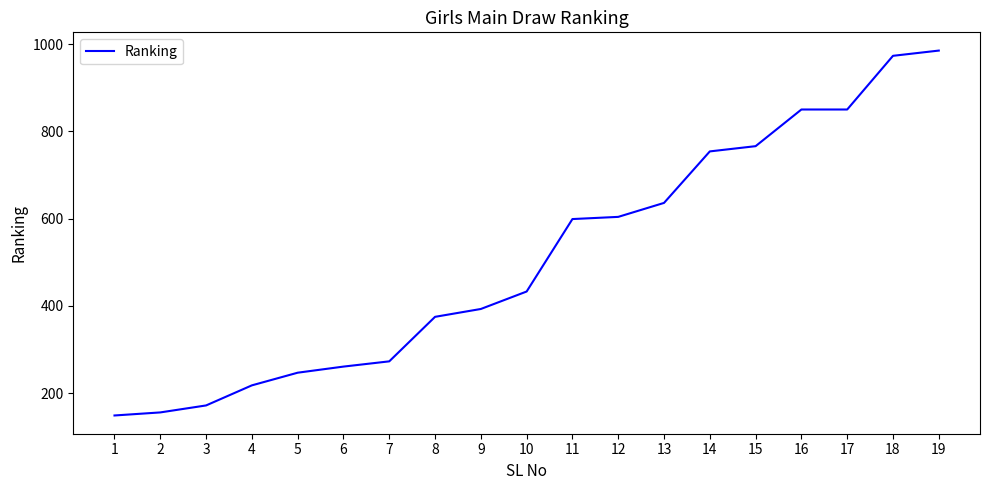

The chart shows a value of 985 at 19. True or false?

True